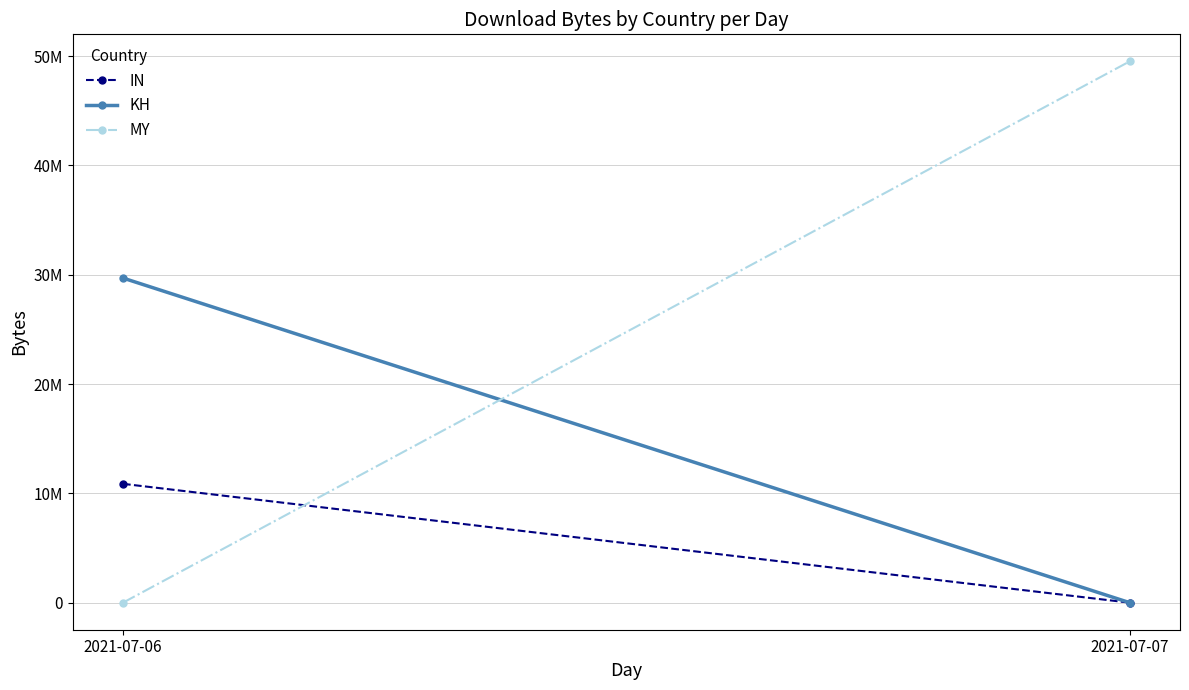

Rank the series by their maximum value, from highest to lowest.

MY, KH, IN